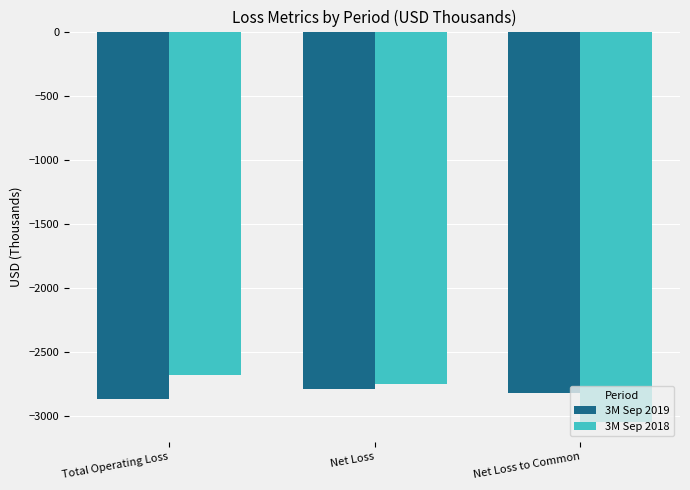

How many bars are there in each group?

2